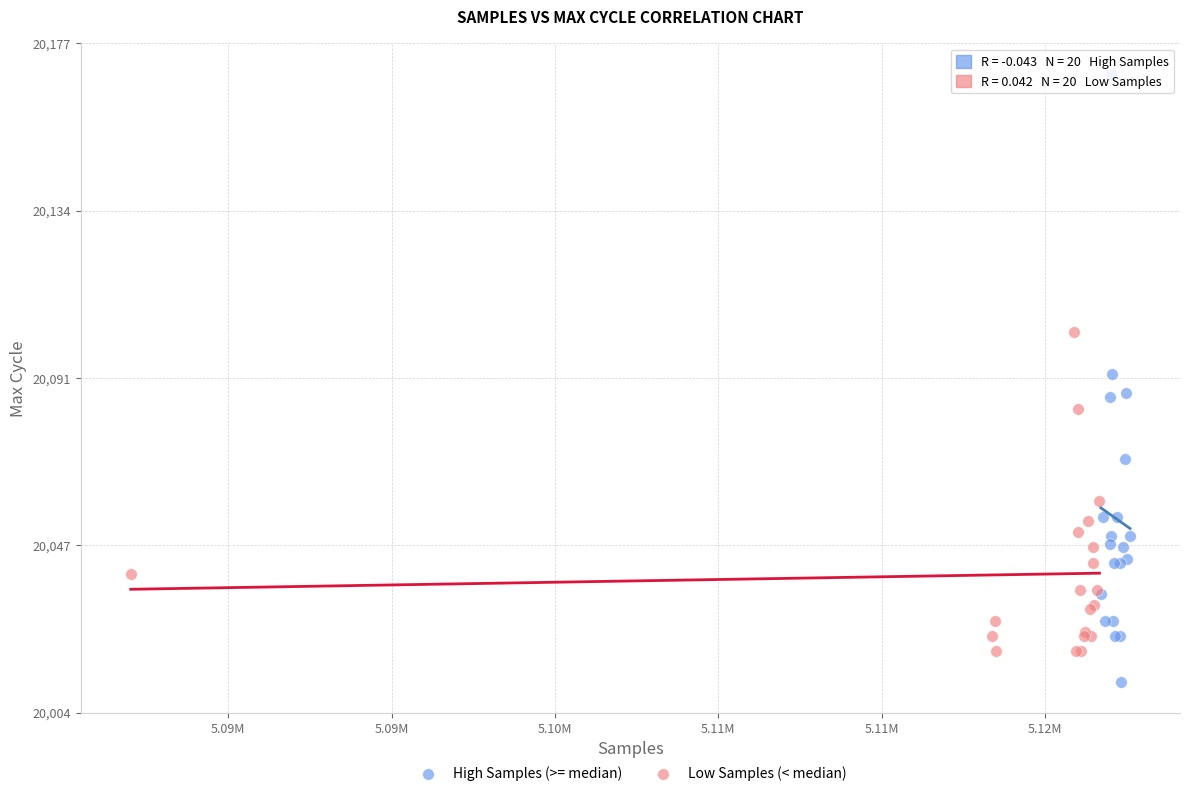

Which series has the largest Y range (max minus min)?

High Samples (>= median)